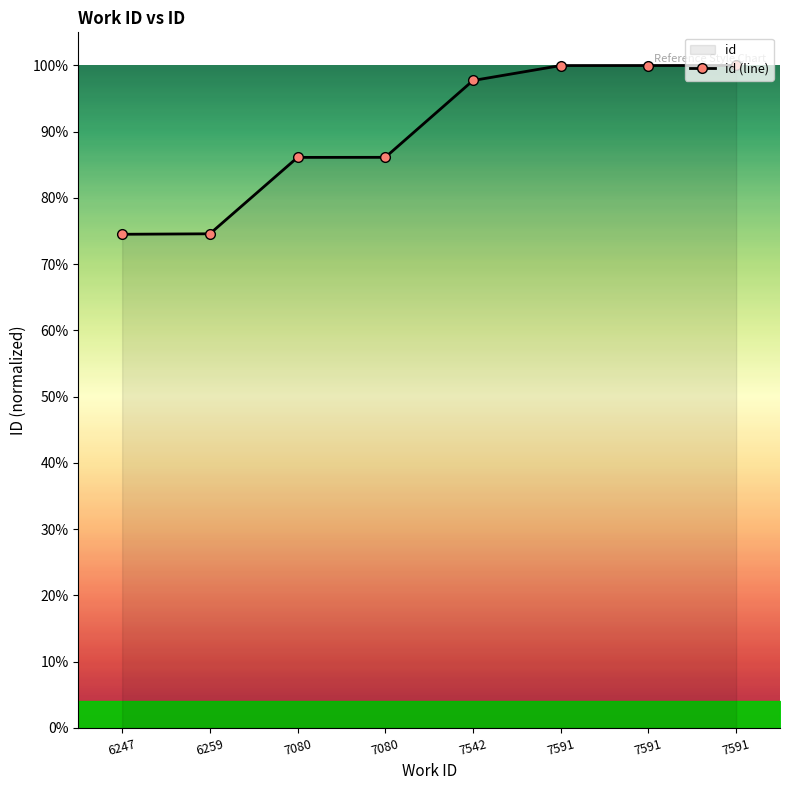

Does the chart display data point markers on the line(s)?

Yes